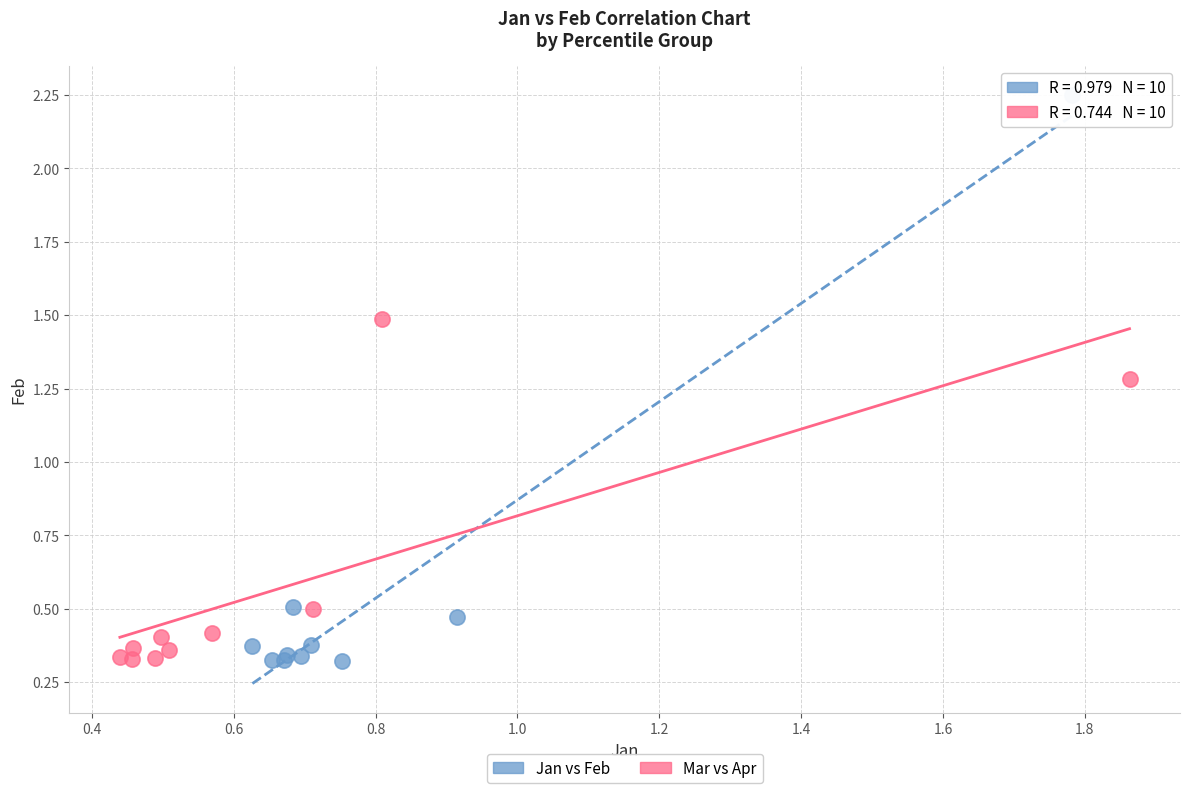

Which series has the widest spread of Y values?

Jan vs Feb